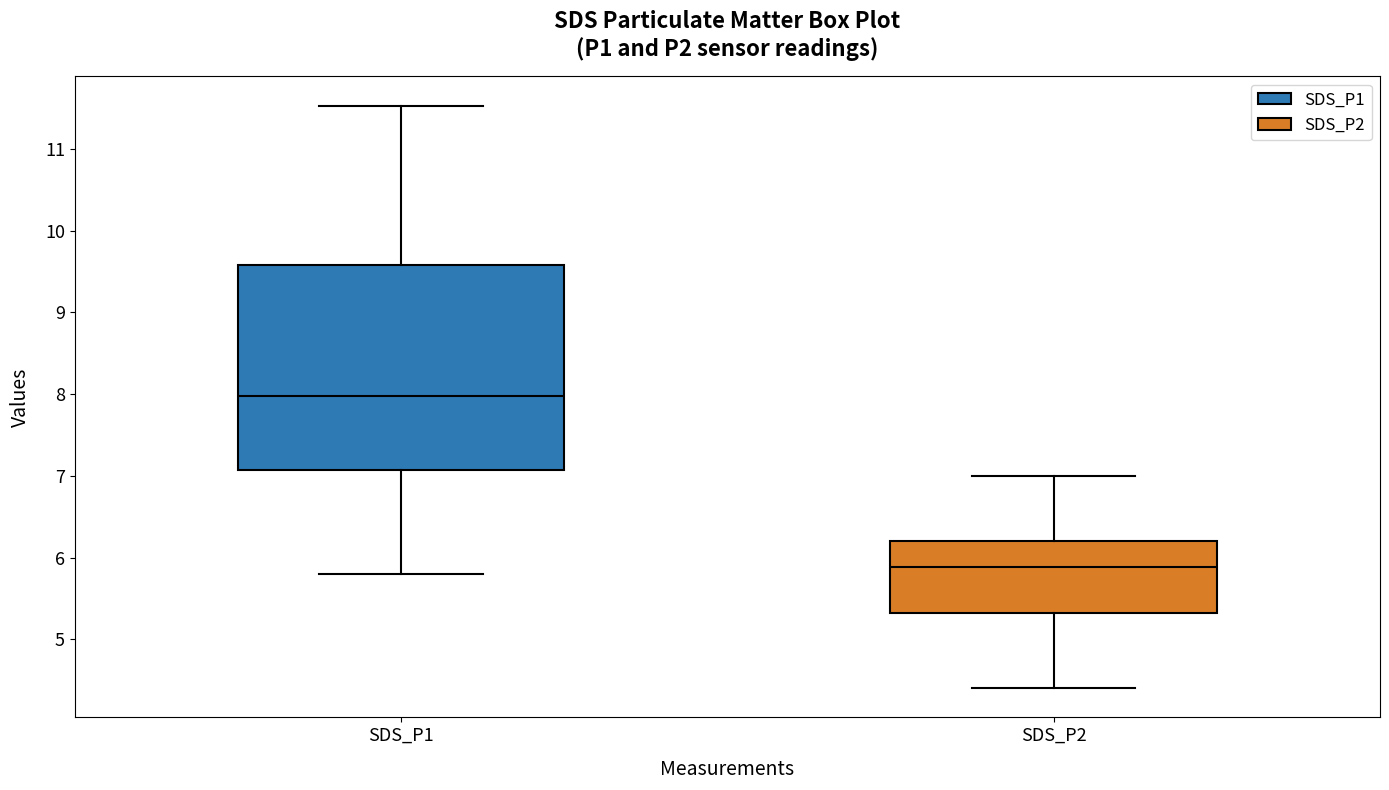

Where does the median line of the box for SDS_P1 sit on the y-axis? The values are not printed on the chart, so give them approximately, as read against the axis.

8.0